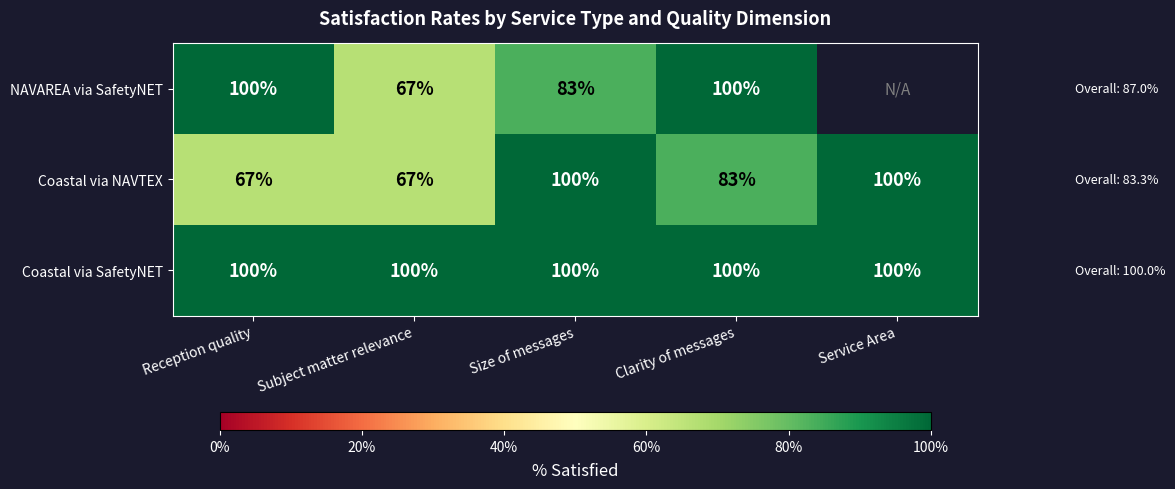

What is the spread (max minus min) of values at Subject matter relevance?

33